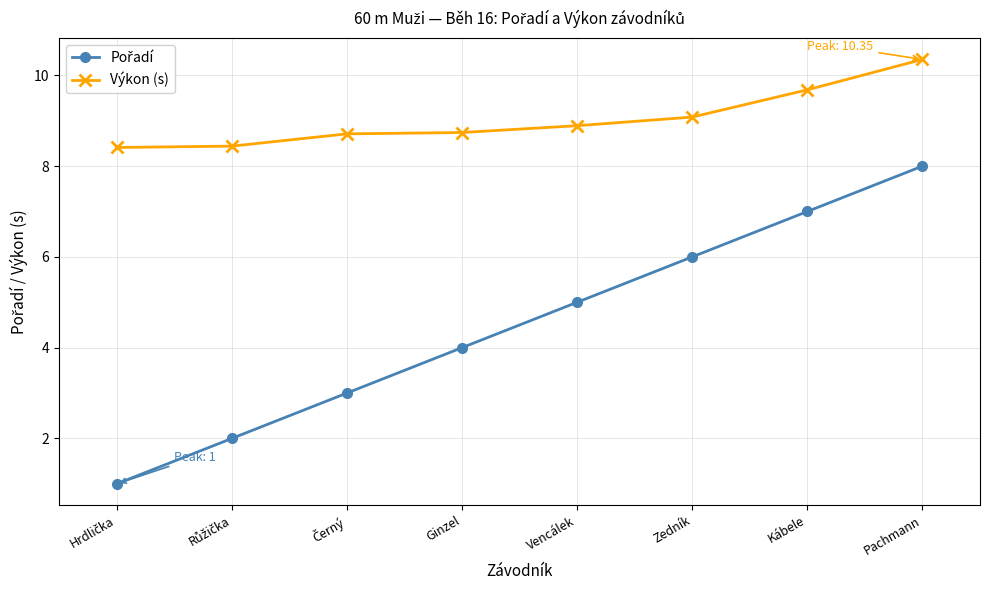

What position from the right is Ginzel?

5